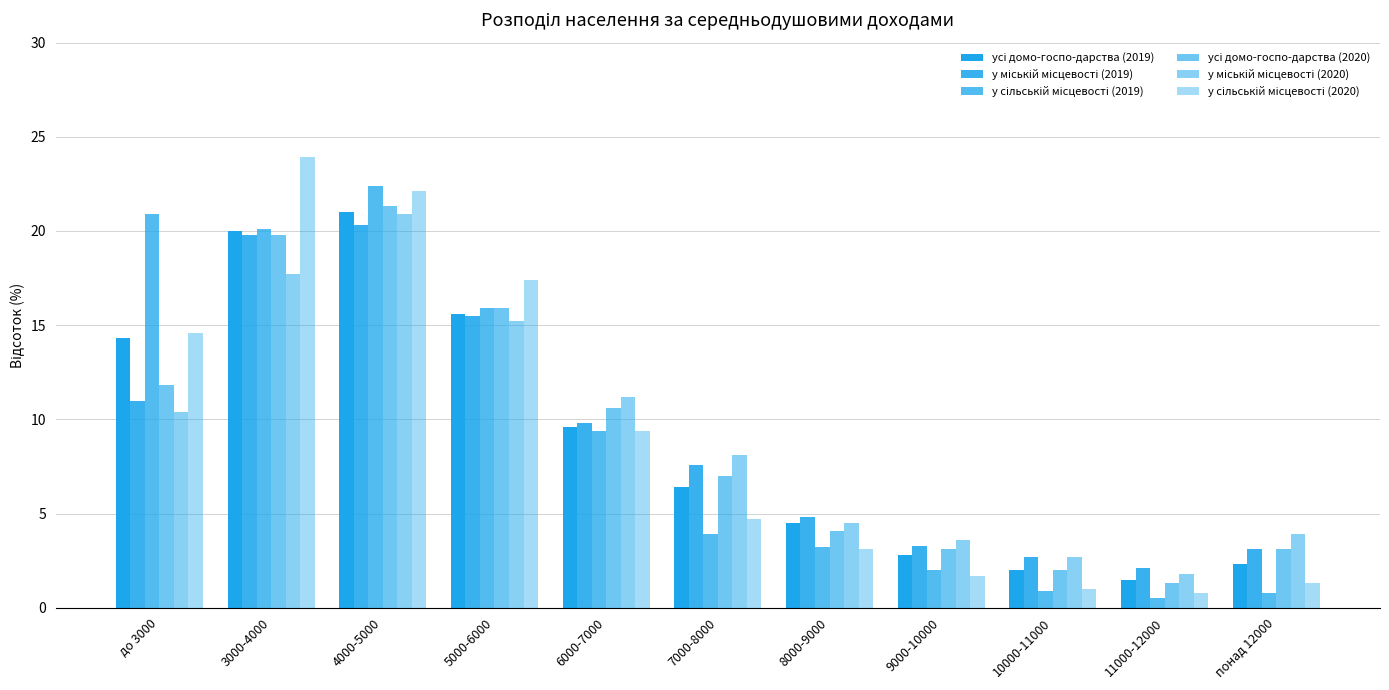

What is the average value of the усі домо-госпо-дарства (2020) series?

9.1